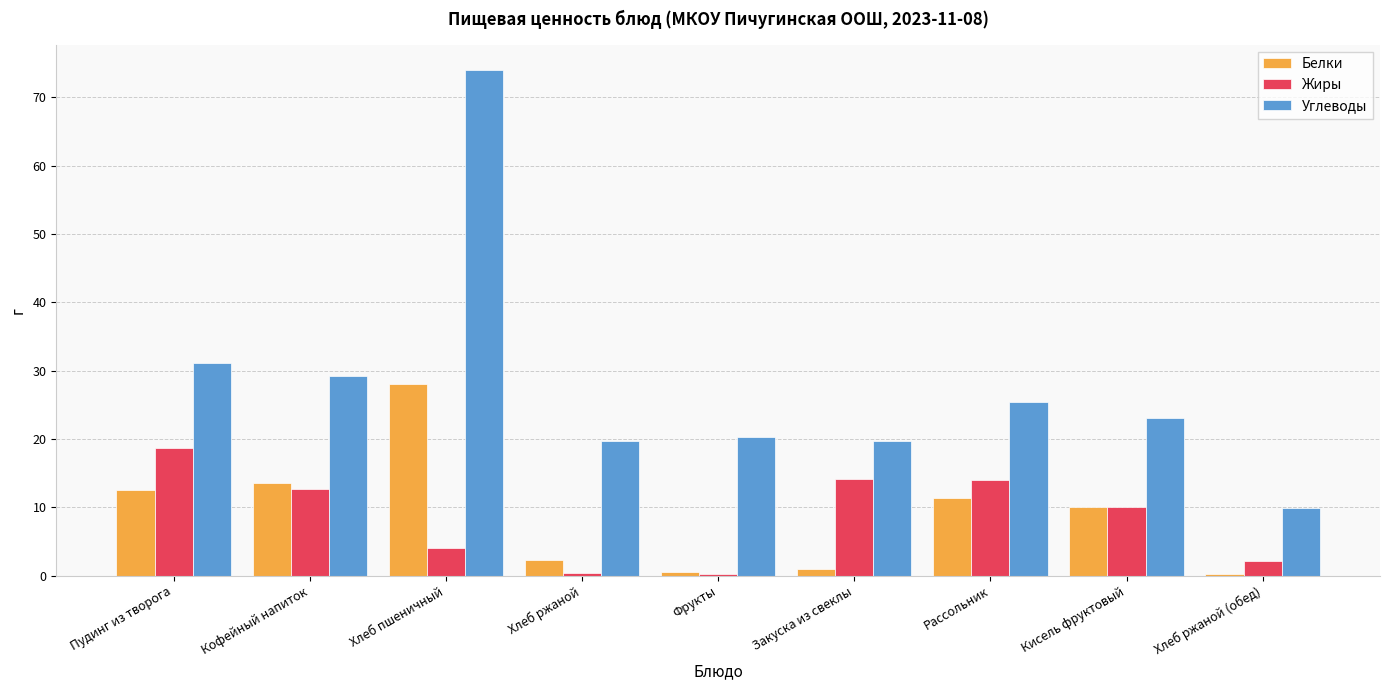

At which category is the sum across all series the highest?

Хлеб пшеничный